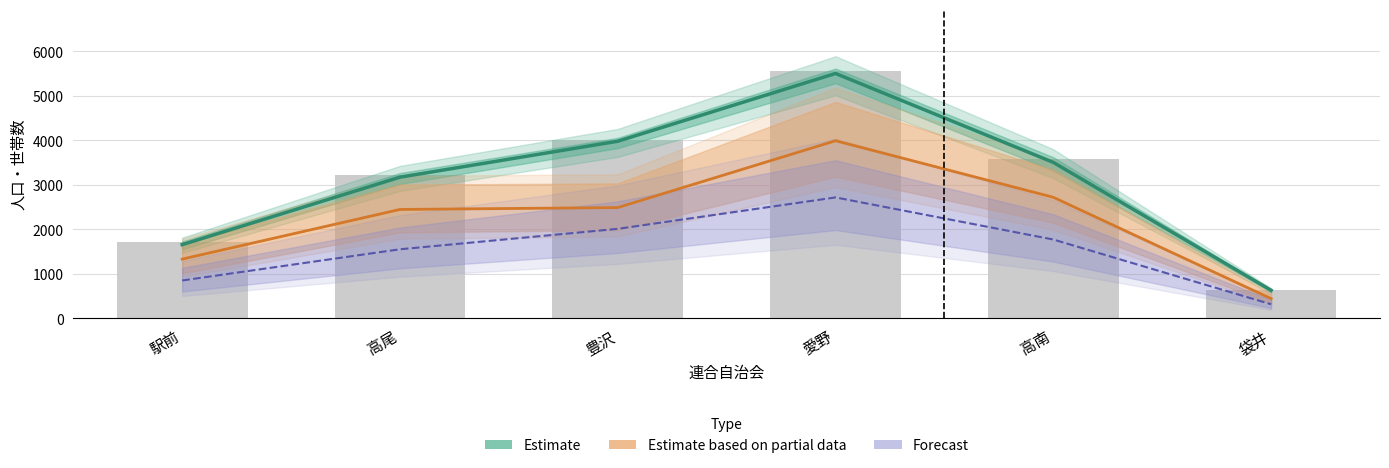

At which category is the sum across all series the highest?

愛野